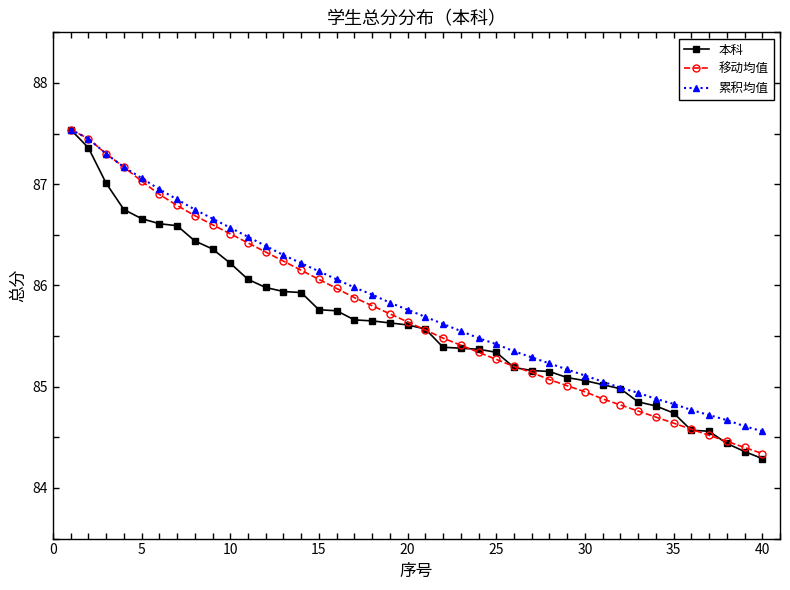

What is the greatest value displayed?

87.5